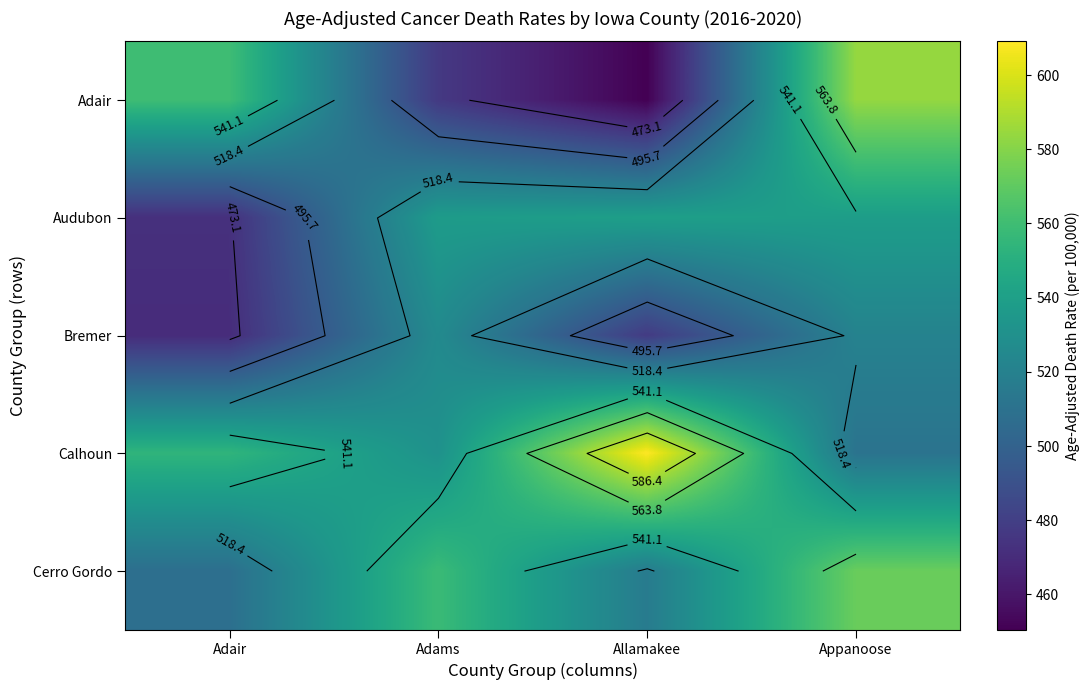

At which category is the sum across all series the highest?

Appanoose